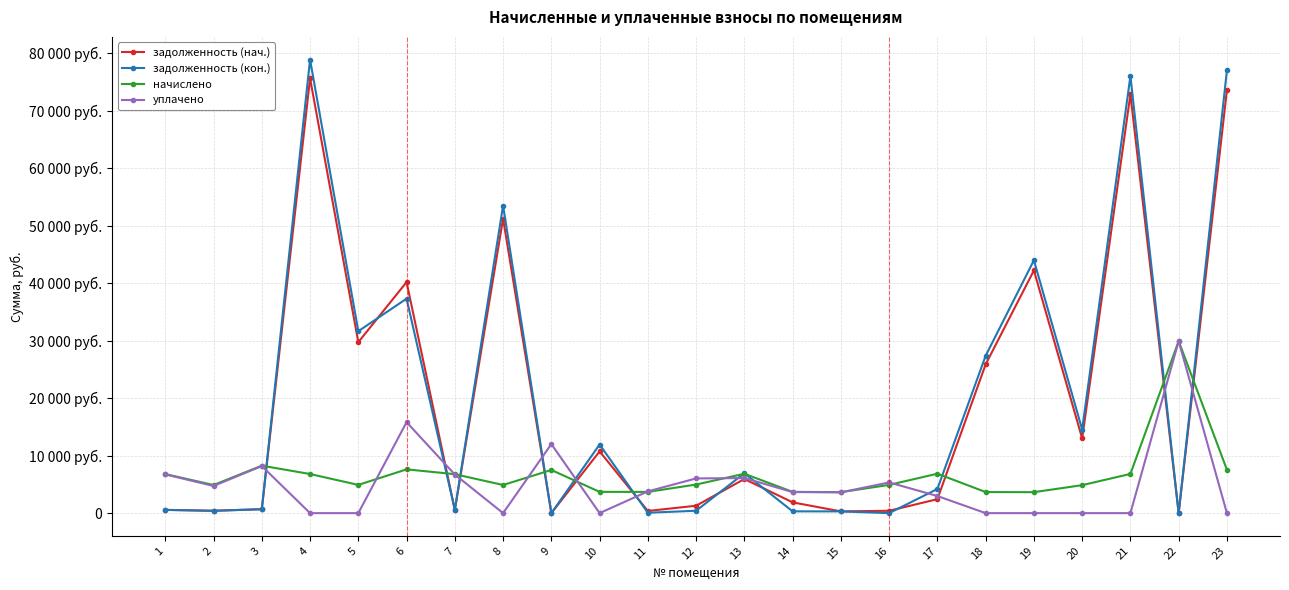

How many interior local valleys does the задолженность (нач.) series have?

8